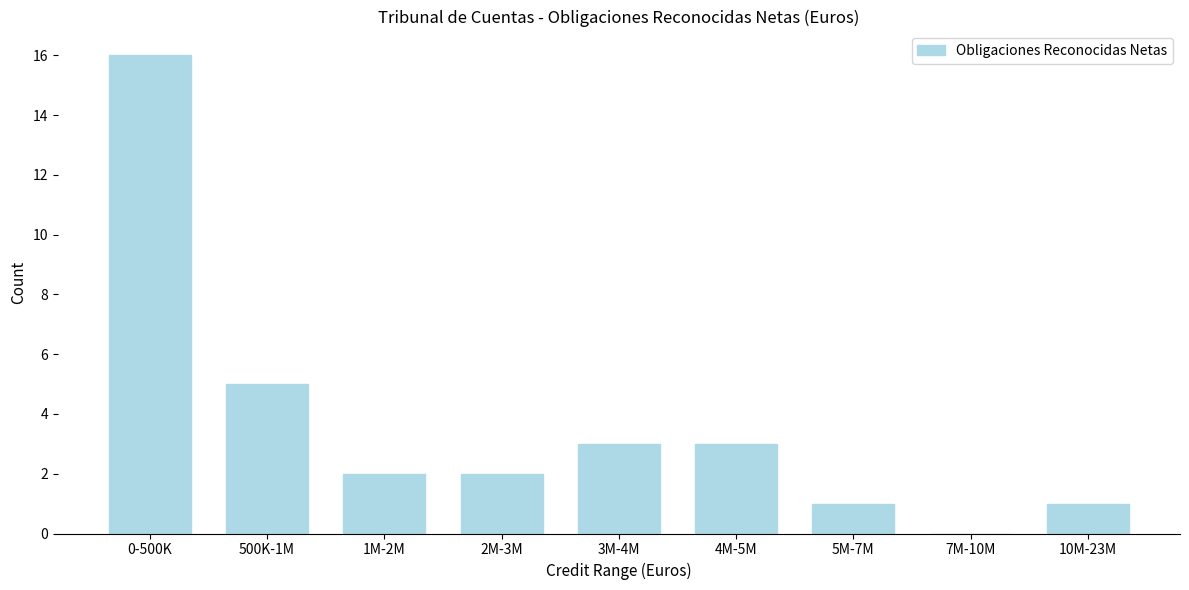

Reading left to right, list all the values displayed in this chart.

0-500K=16	500K-1M=5	1M-2M=2	2M-3M=2	3M-4M=3	4M-5M=3	5M-7M=1	7M-10M=0	10M-23M=1